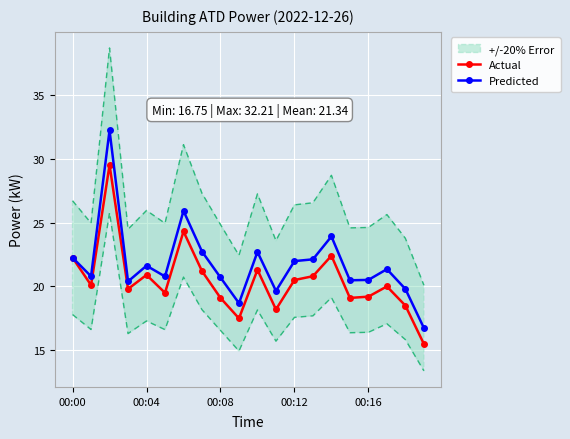

Read the Actual value at 14.

22.4